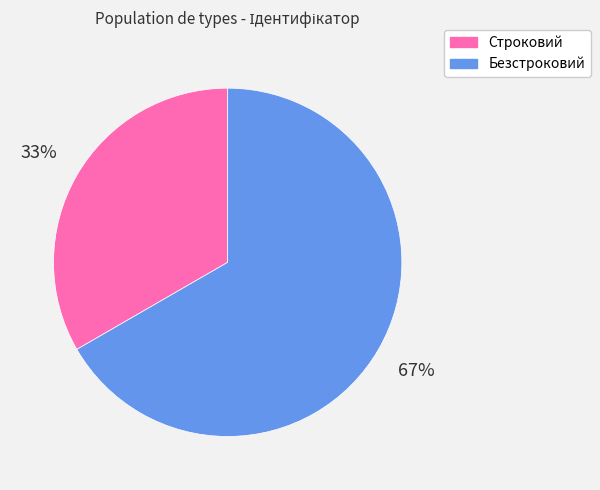

Which has a higher value, Строковий or Безстроковий?

Безстроковий